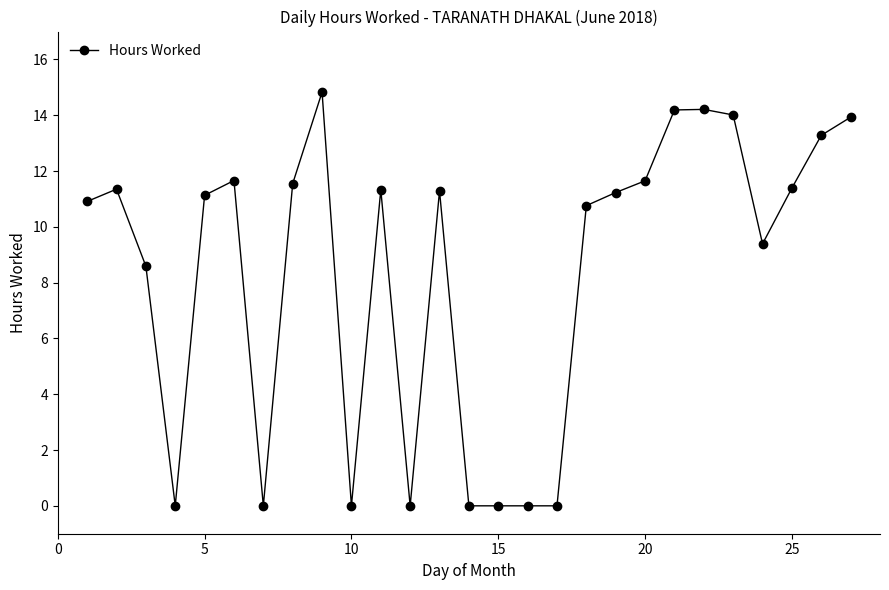

What is the difference between the maximum and minimum values?

14.8